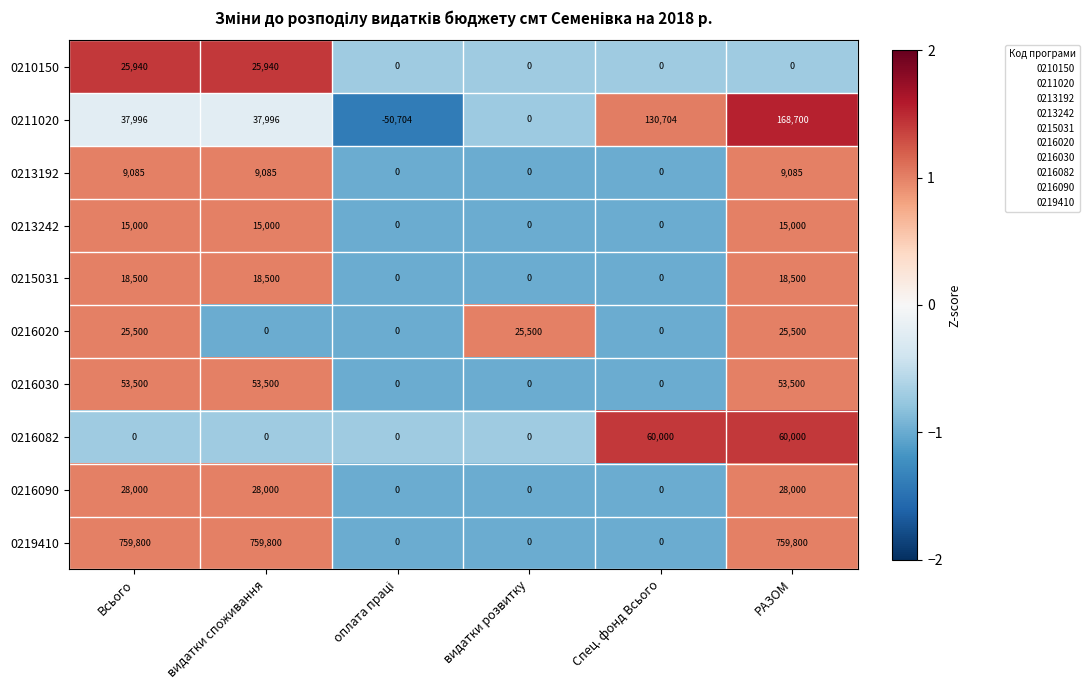

What is the greatest value displayed?

759800